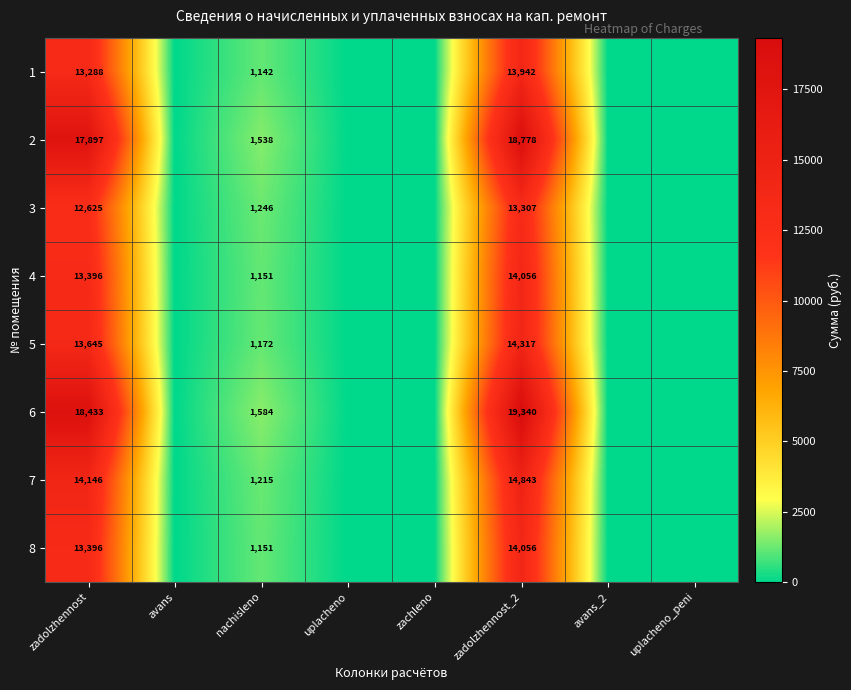

Is it true that 2 equals 641 at nachisleno?

False